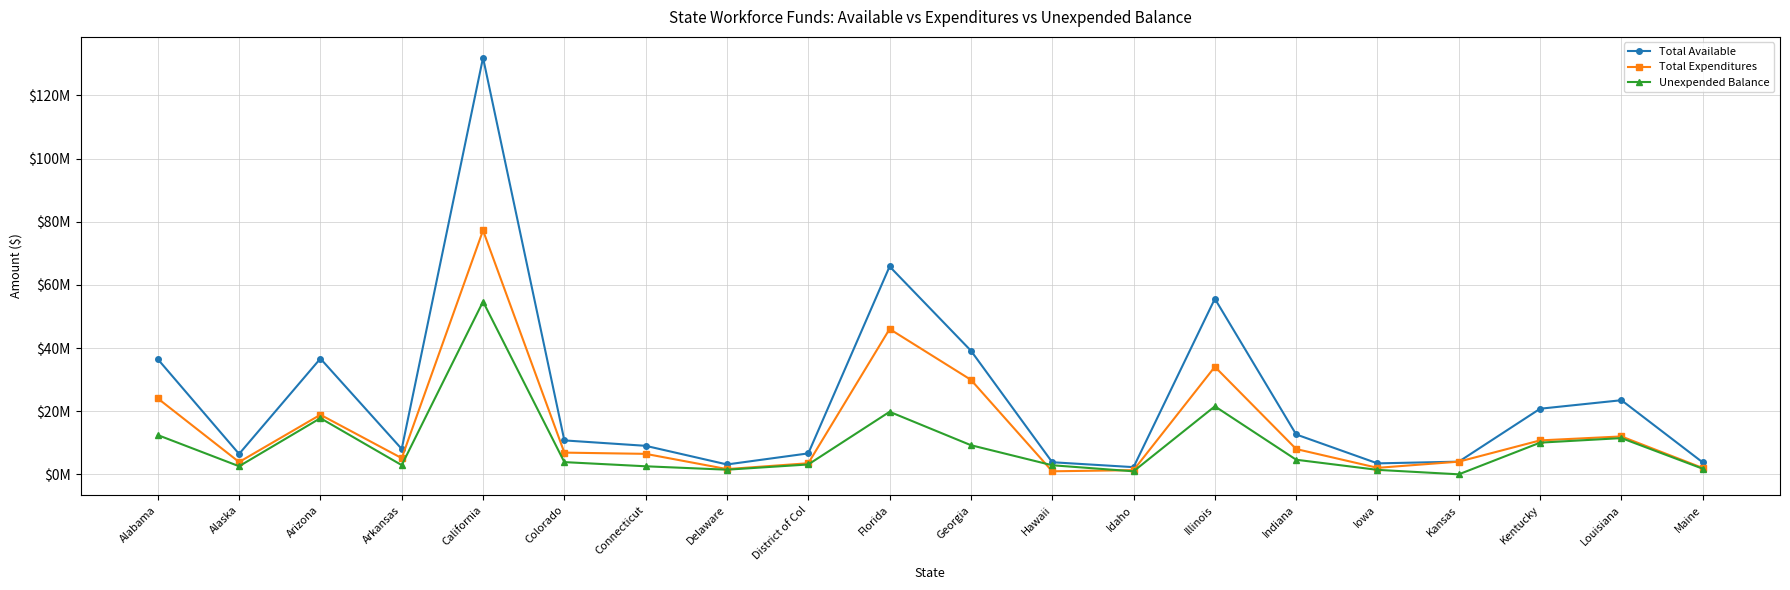

Which series has the largest range (max minus min)?

Total Available